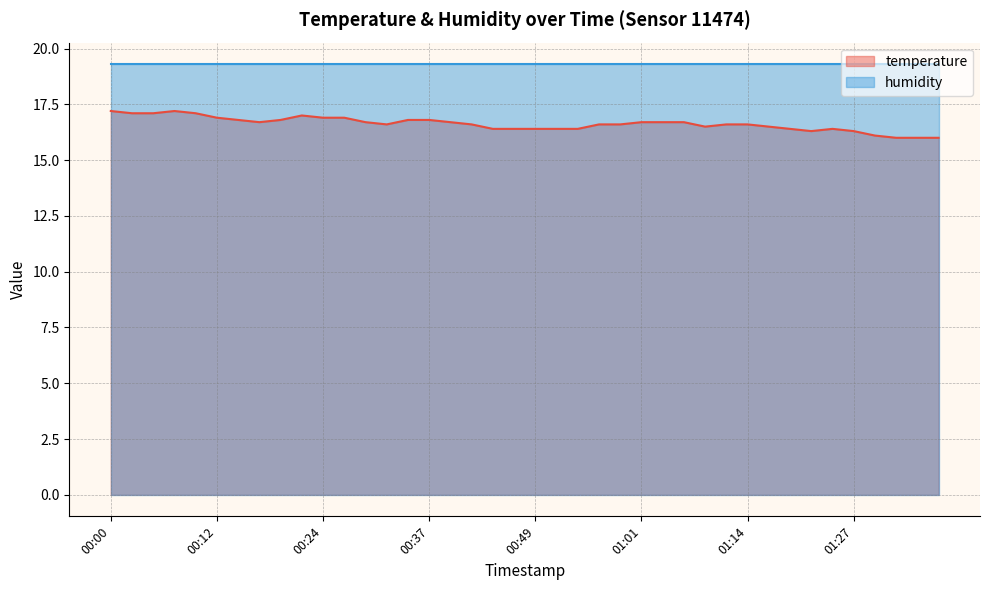

At which label is the value closest to 16?

01:32